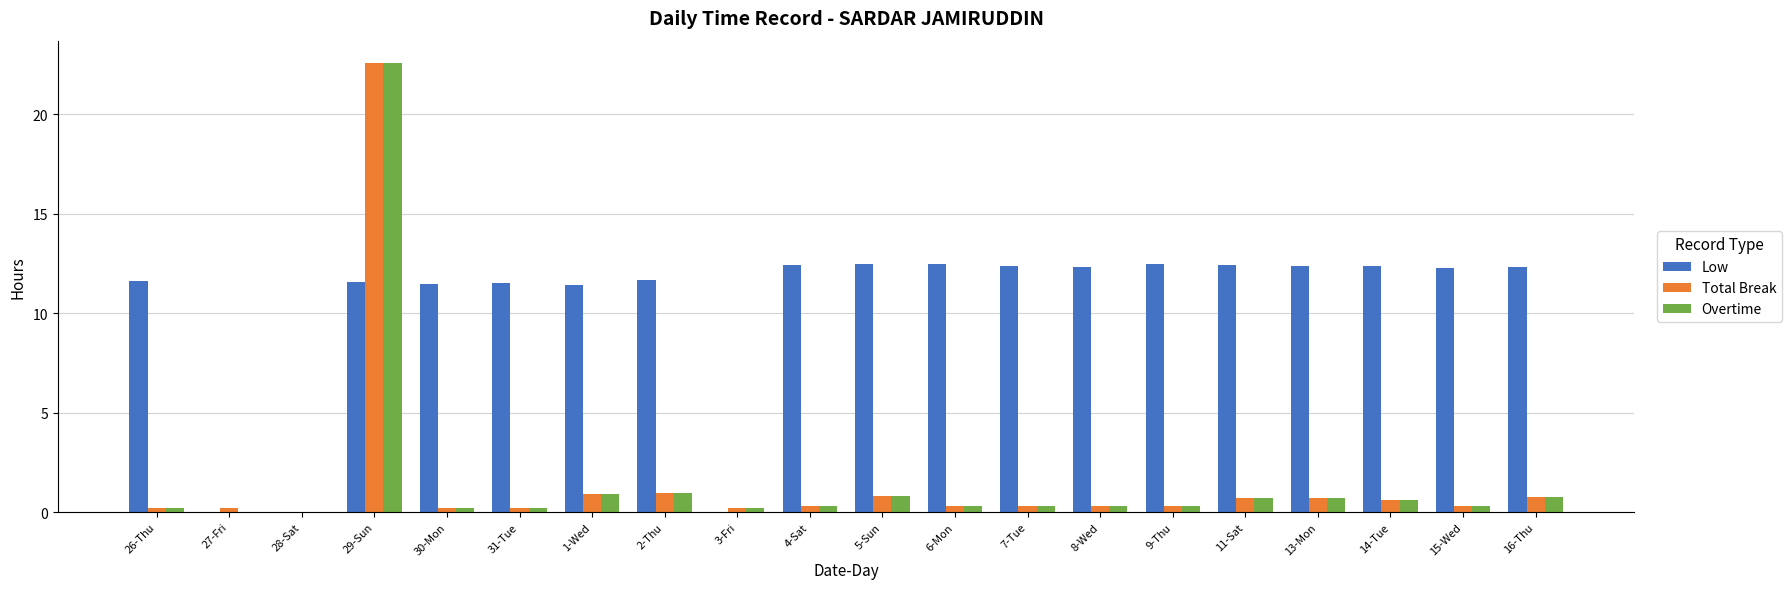

Which category has the highest value across all series?

29-Sun